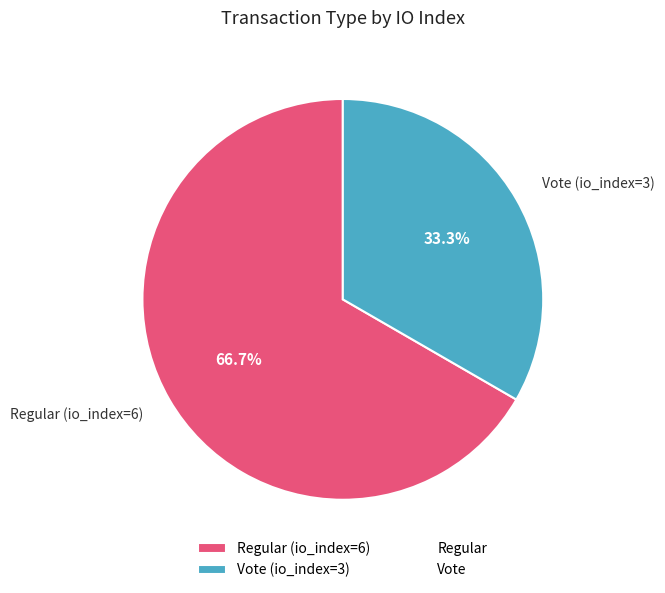

What portion of the pie excludes Vote (io_index=3)?

66.7%